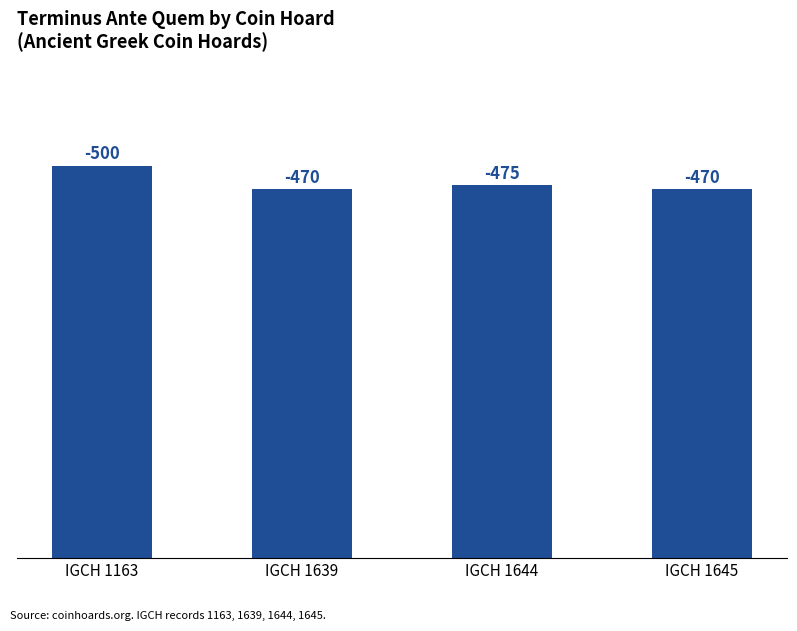

Are the bars horizontal?

No